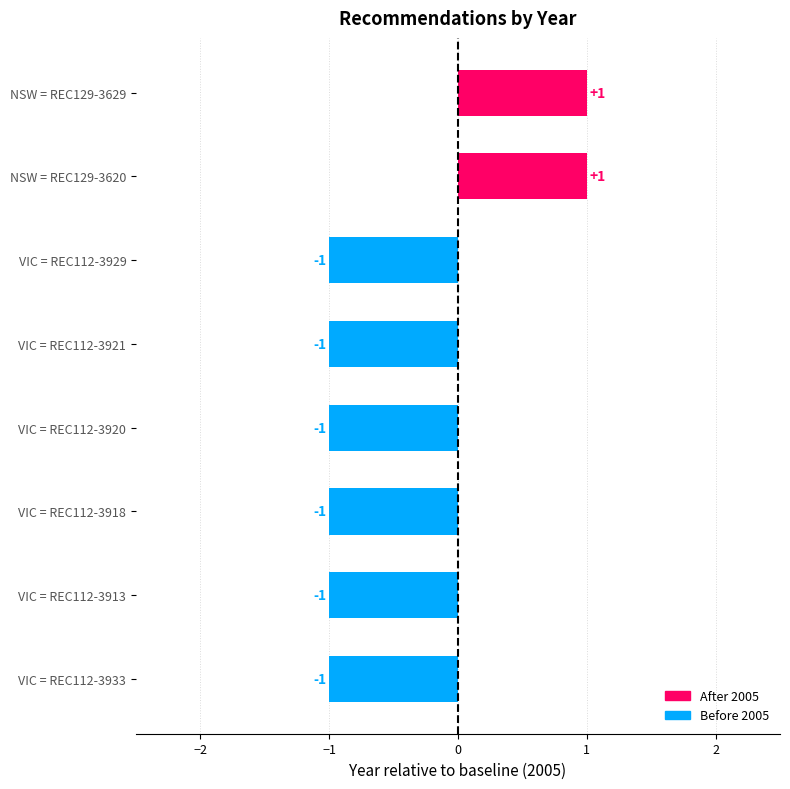

What is the value of the 8th bar from the top?

-1